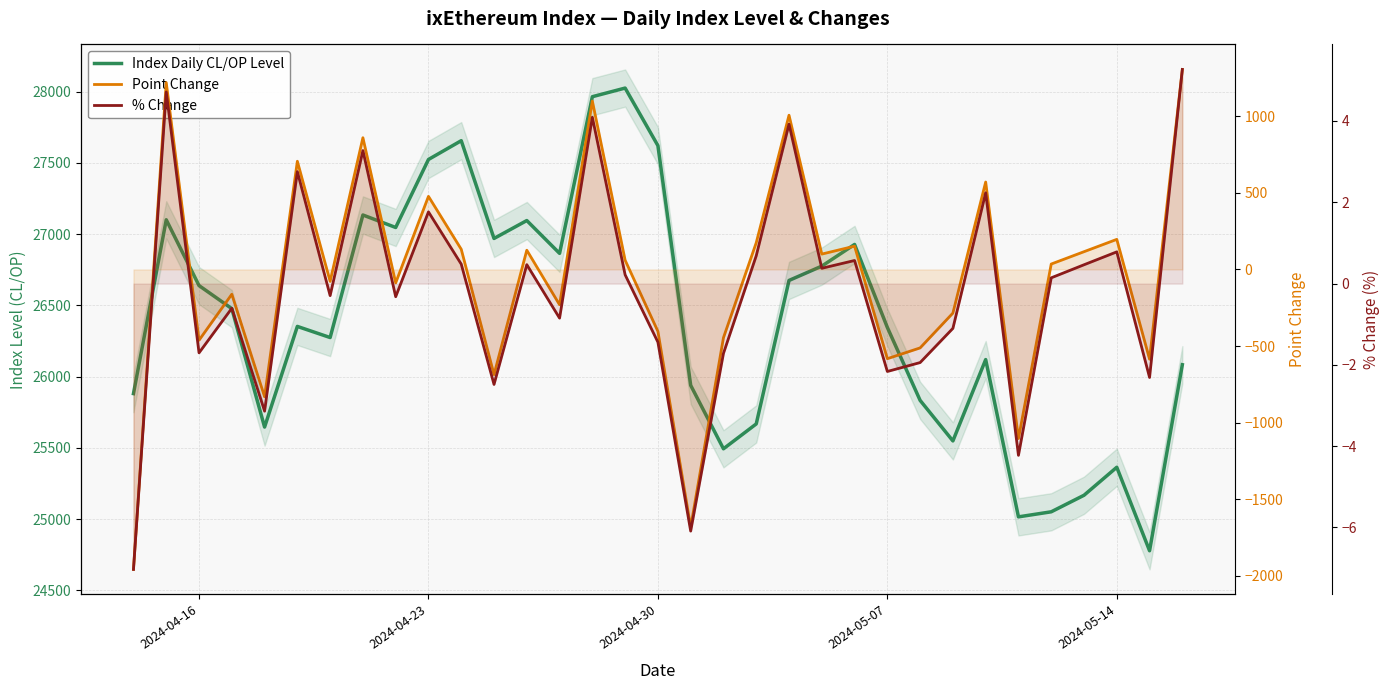

List the series in order of their peak value, lowest first.

% Change, Point Change, Index Daily CL/OP Level